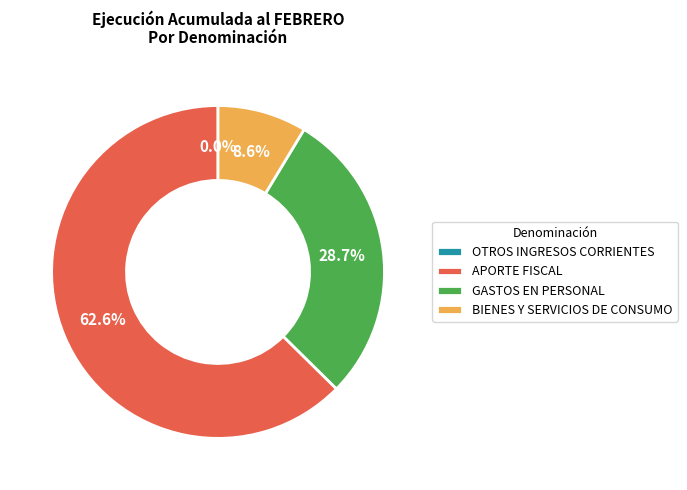

Is BIENES Y SERVICIOS DE CONSUMO the majority of the pie?

No